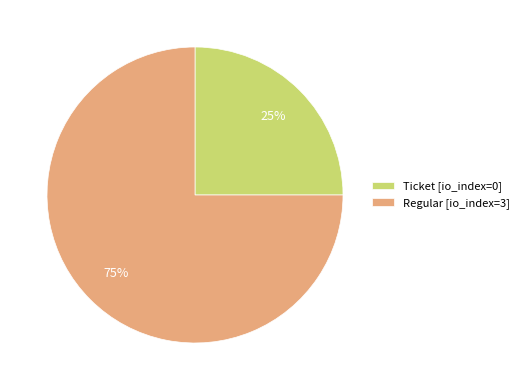

True or false: Regular [io_index=3] accounts for 87% of the total.

False